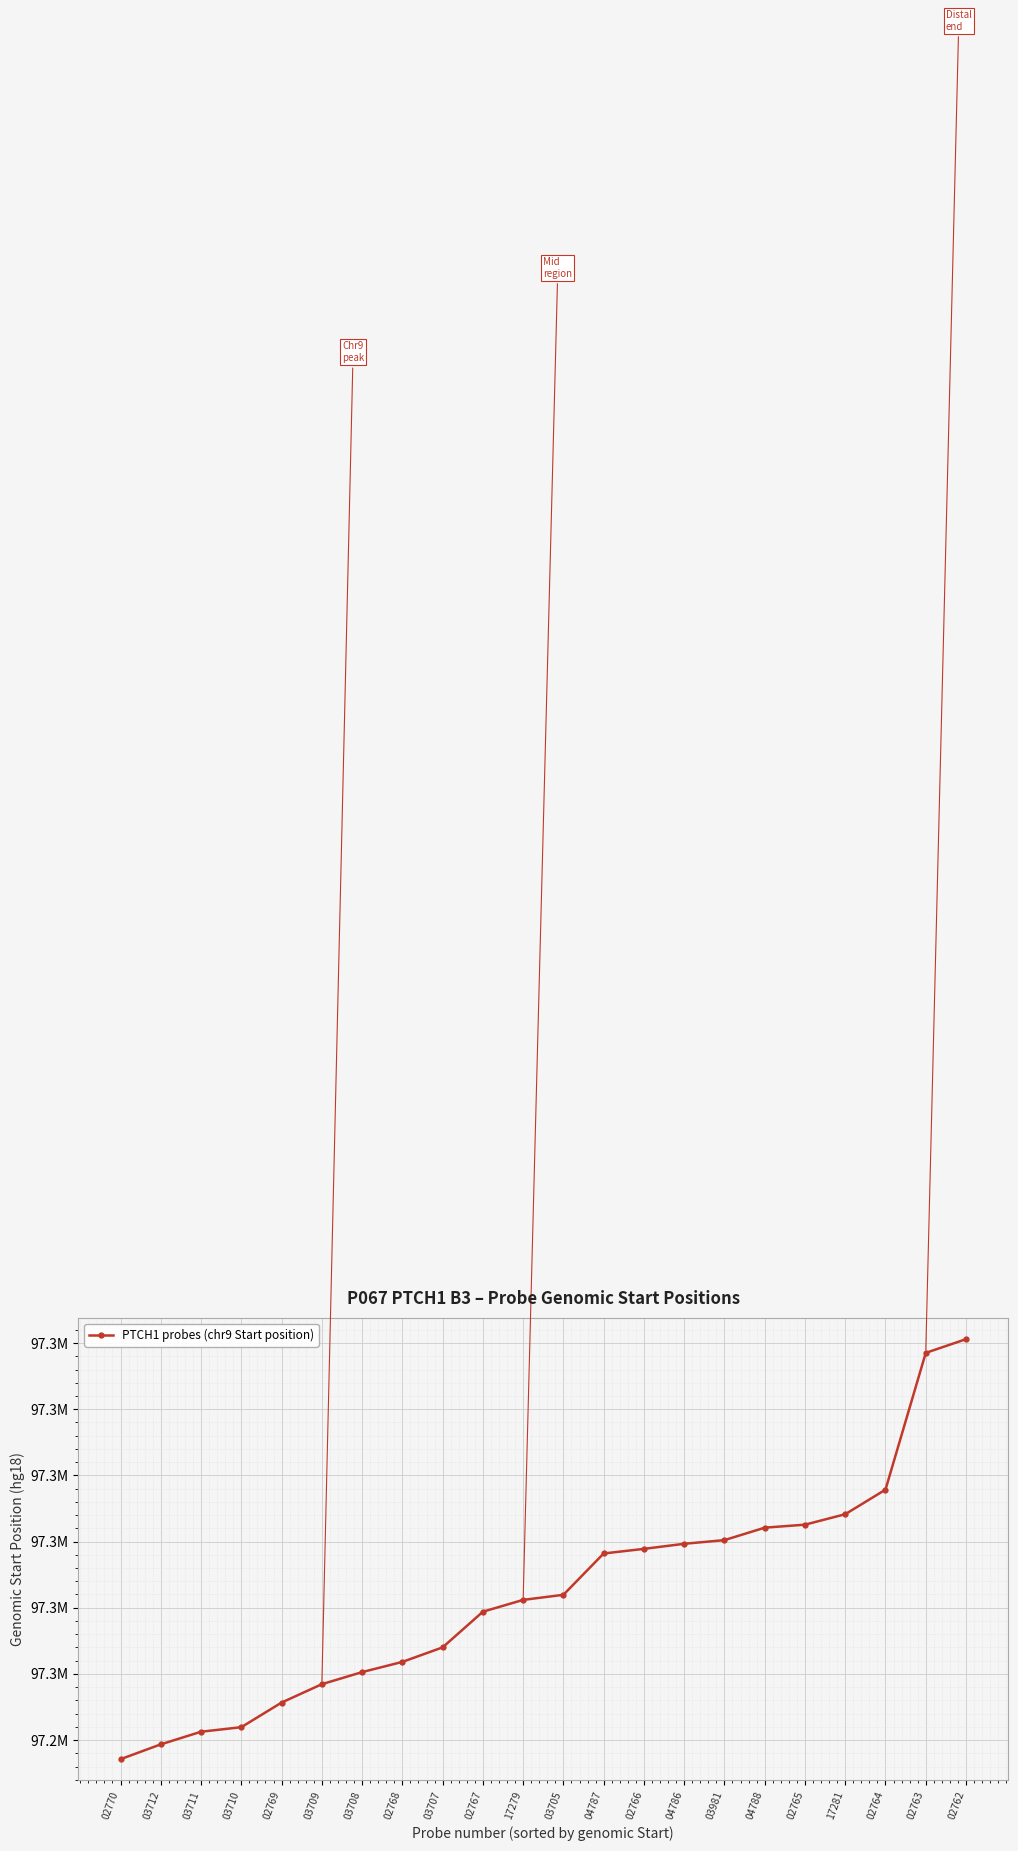

Does the chart have visible grid lines?

Yes